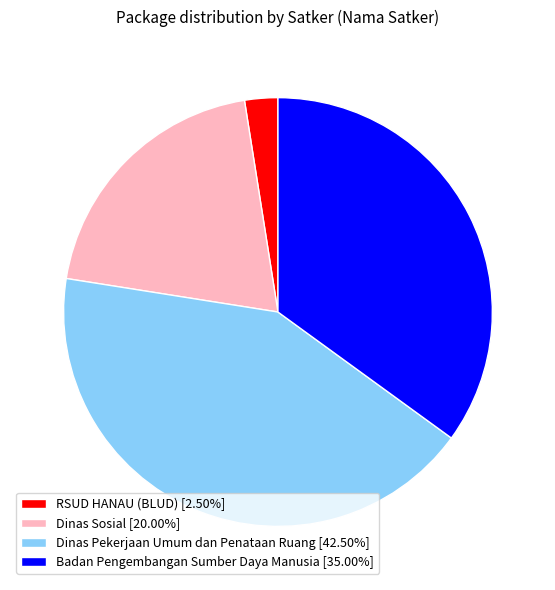

Approximately how many times larger is the value at Dinas Sosial [20.00%] compared to Badan Pengembangan Sumber Daya Manusia [35.00%]?

0.6